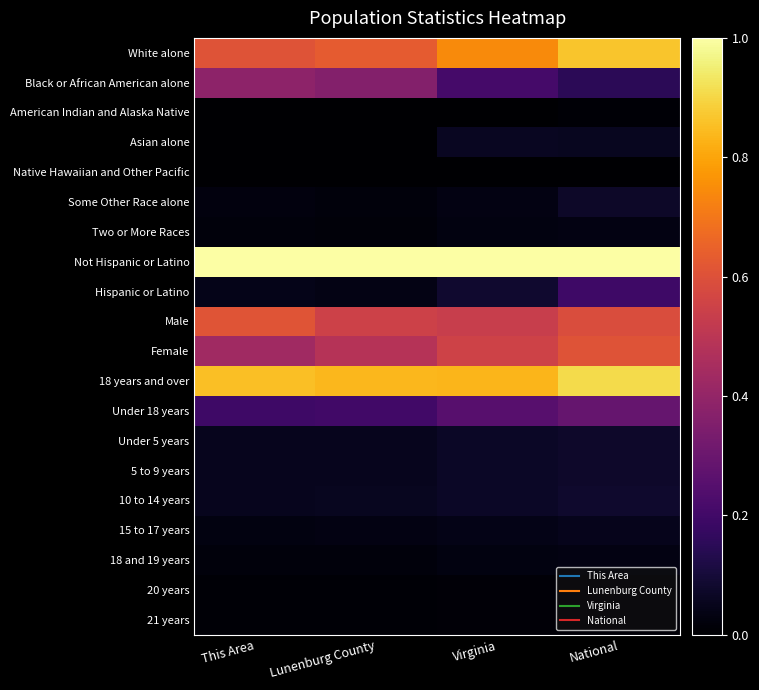

At which category is the sum across all series the highest?

National